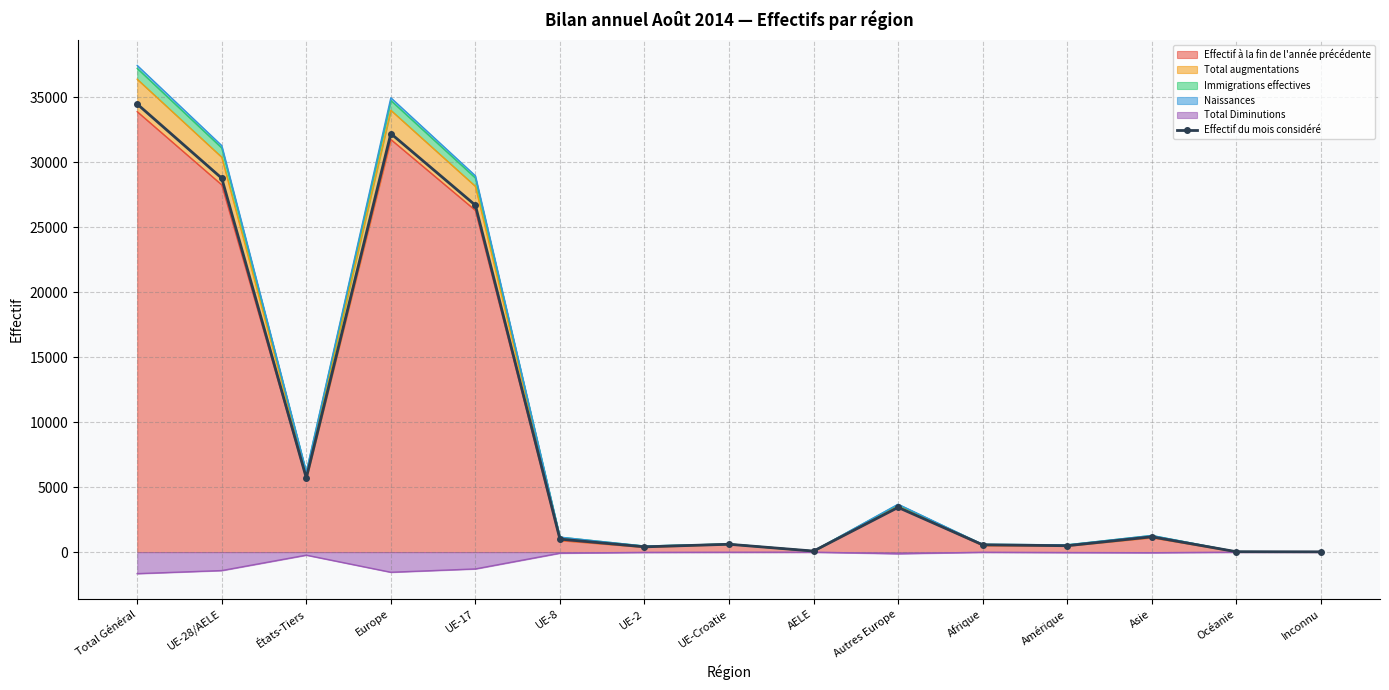

Reading right to left, what are all the values shown in this chart?

Inconnu=20	Océanie=28	Asie=1176	Amérique=489	Afrique=559	Autres Europe=3438	AELE=77	UE-Croatie=601	UE-2=403	UE-8=999	UE-17=26703	Europe=32221	États-Tiers=5710	UE-28/AELE=28783	Total Général=34493